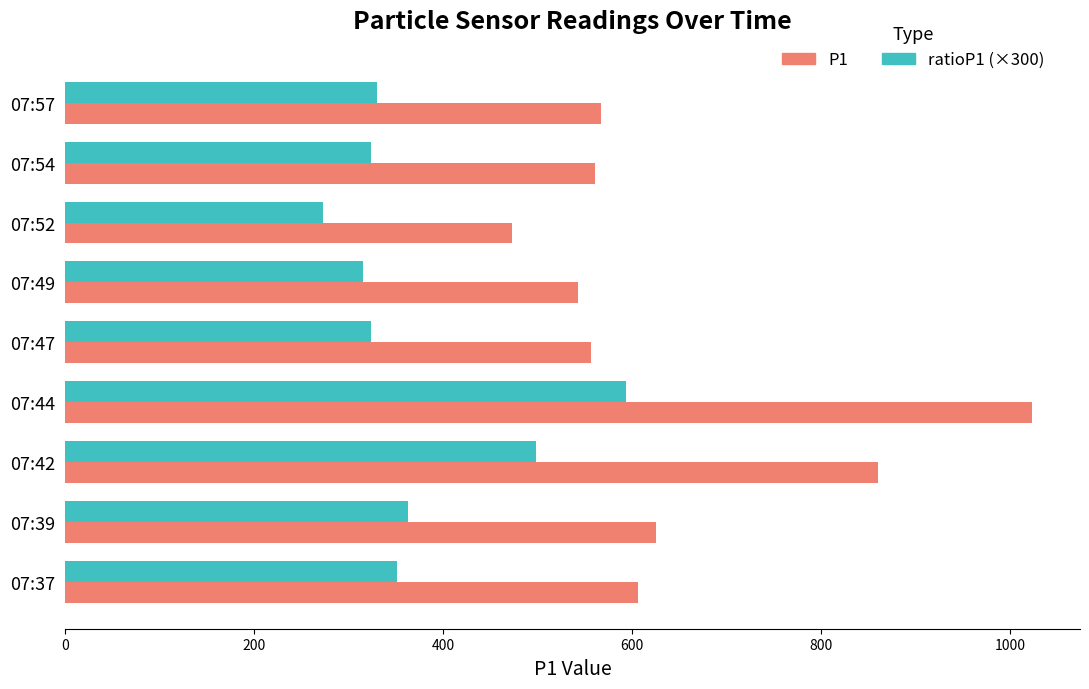

Rank the series by their average value, from lowest to highest.

ratioP1 (×300), P1